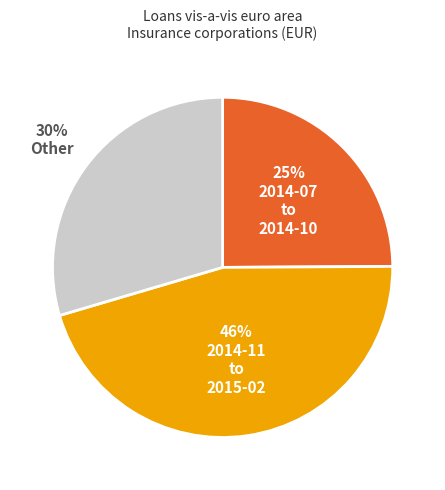

To the nearest percent, what is the average slice percentage?

33%